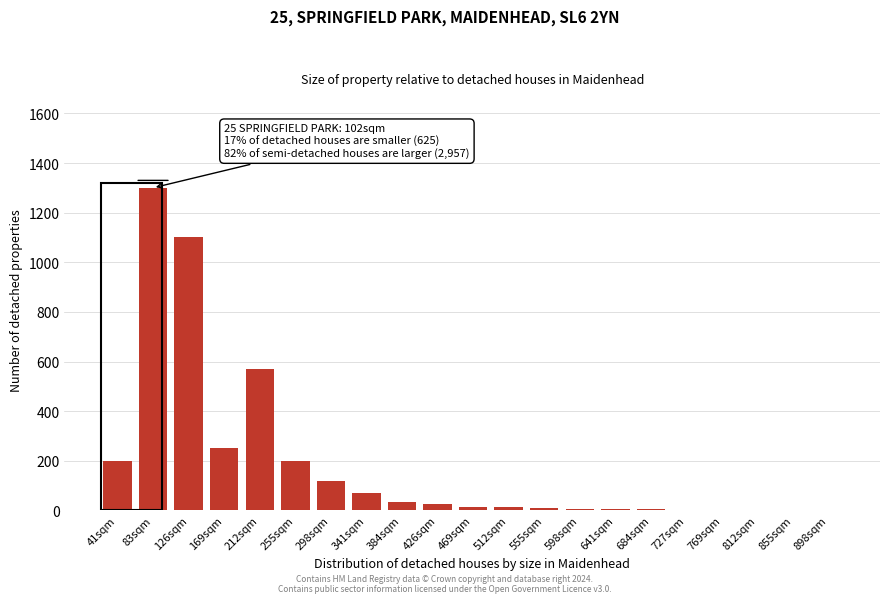

True or false: the data shows 115 at 255sqm.

False